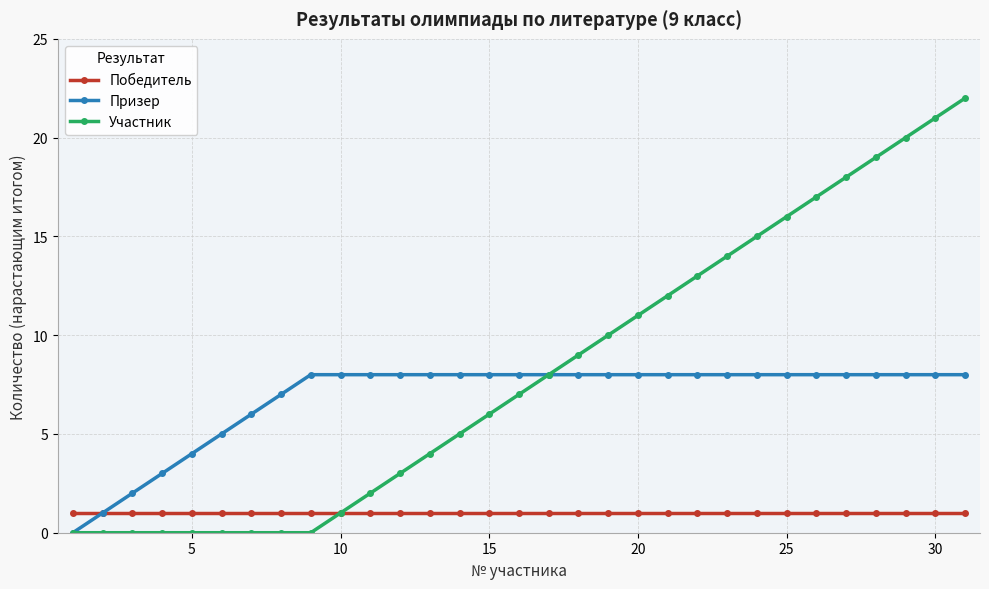

Which series has the largest total across all categories?

Участник